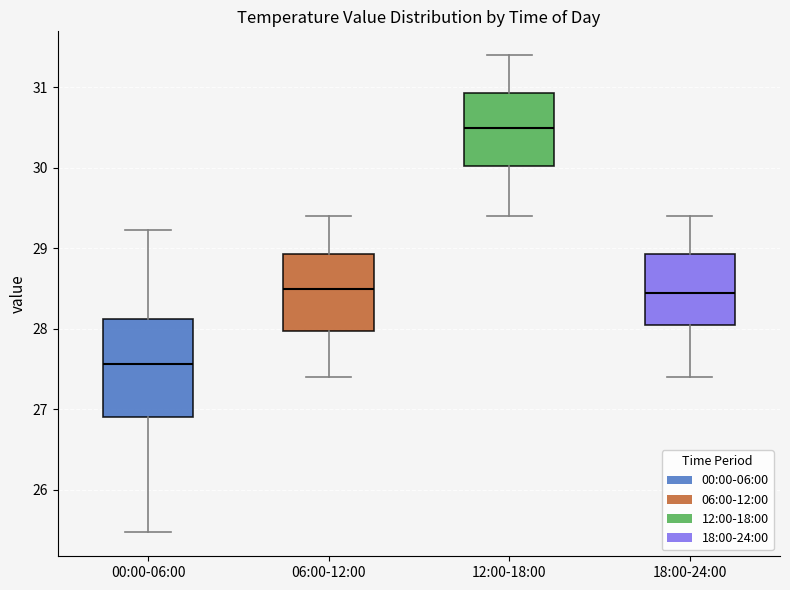

Reading left to right, read every box against the y-axis: the position of its median line, the range the box covers, and the ends of its whiskers. The values are not printed on the chart, so give them approximately, as read against the axis.

00:00-06:00: median 27.6, box 26.9 to 28.1, whiskers 25.5 to 29.2
06:00-12:00: median 28.5, box 28.0 to 28.9, whiskers 27.4 to 29.4
12:00-18:00: median 30.5, box 30.0 to 30.9, whiskers 29.4 to 31.4
18:00-24:00: median 28.5, box 28.1 to 28.9, whiskers 27.4 to 29.4